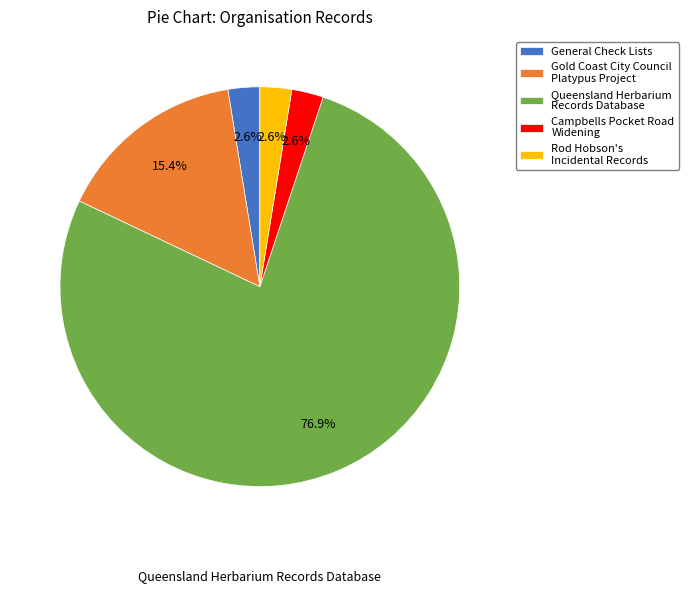

Between General Check Lists and Gold Coast City Council Platypus Project, which is larger?

Gold Coast City Council Platypus Project